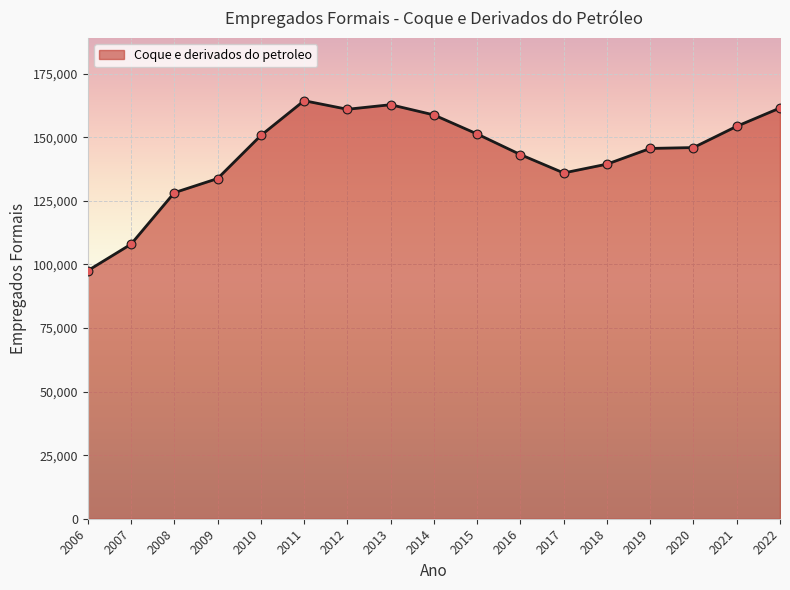

What is the ratio of the value at 2022 to the value at 2017?

1.2